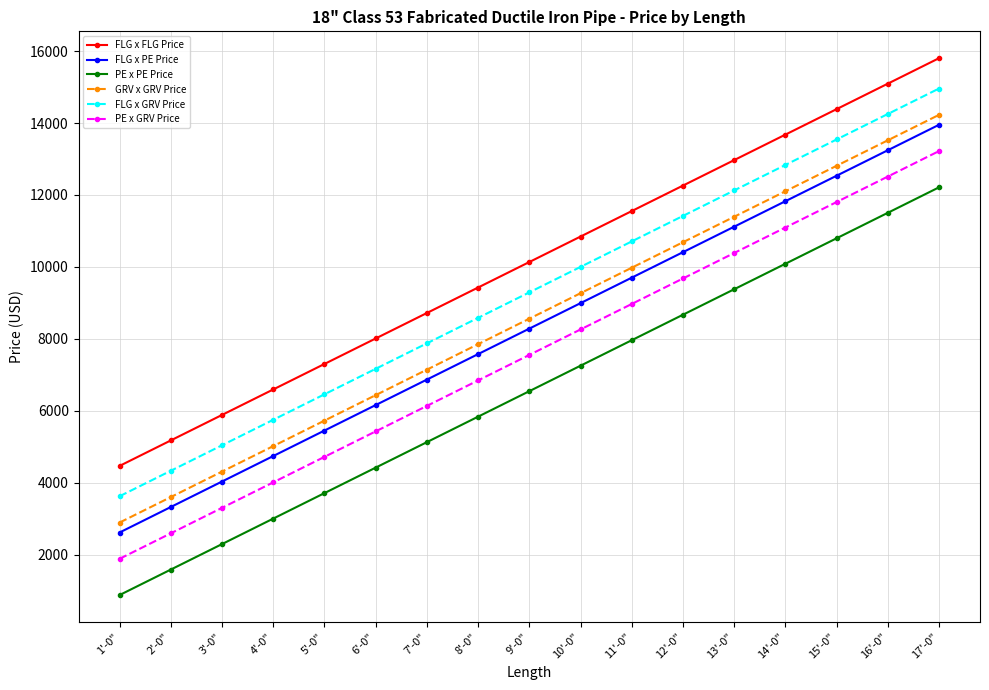

Does the chart have visible grid lines?

Yes